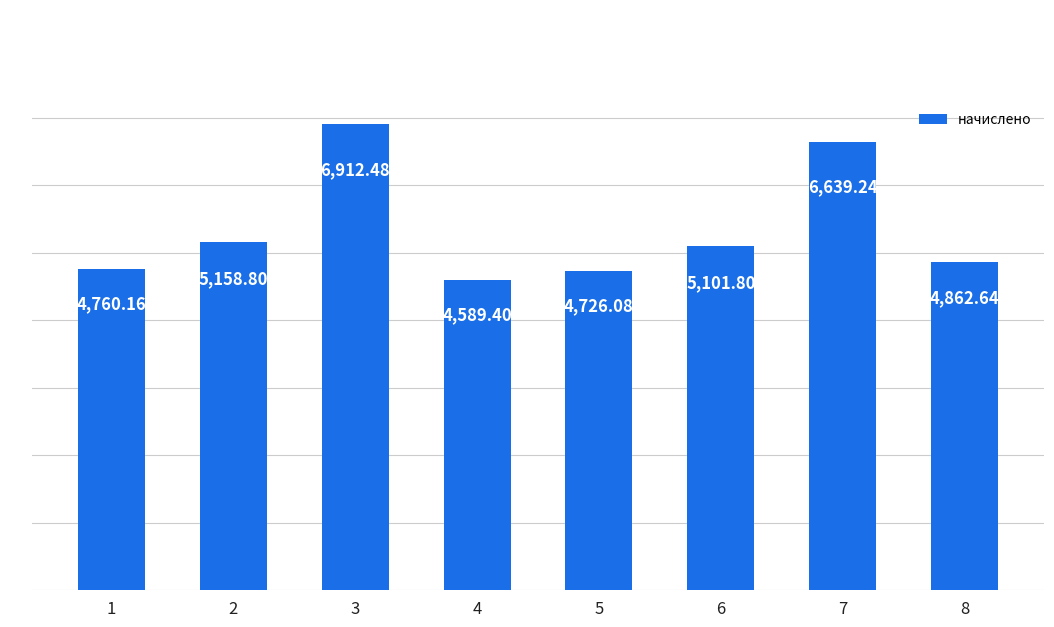

How many distinct data groups are displayed?

1